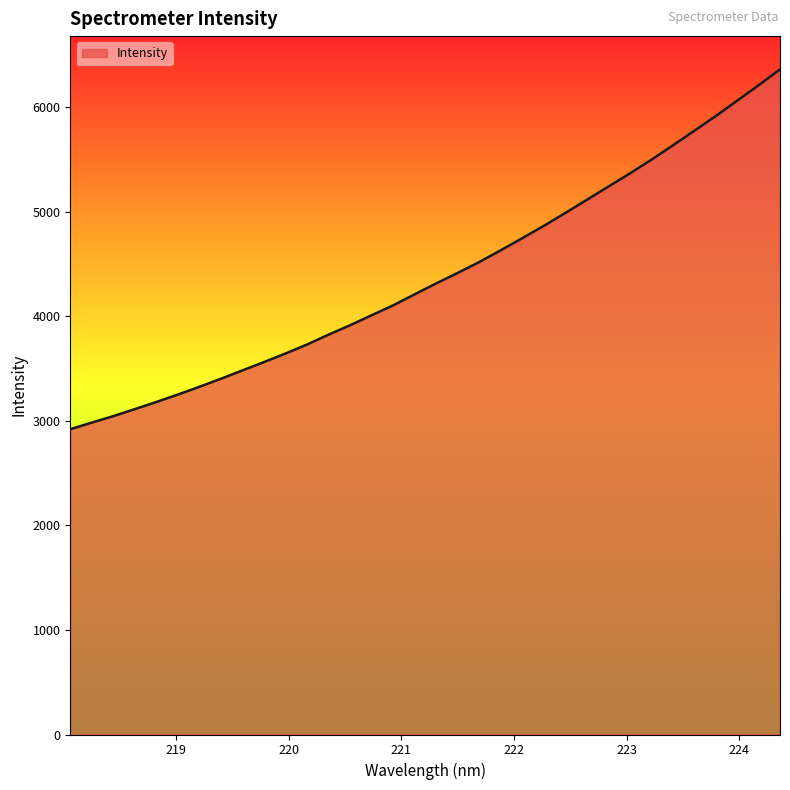

What is the greatest value displayed?

6363.9